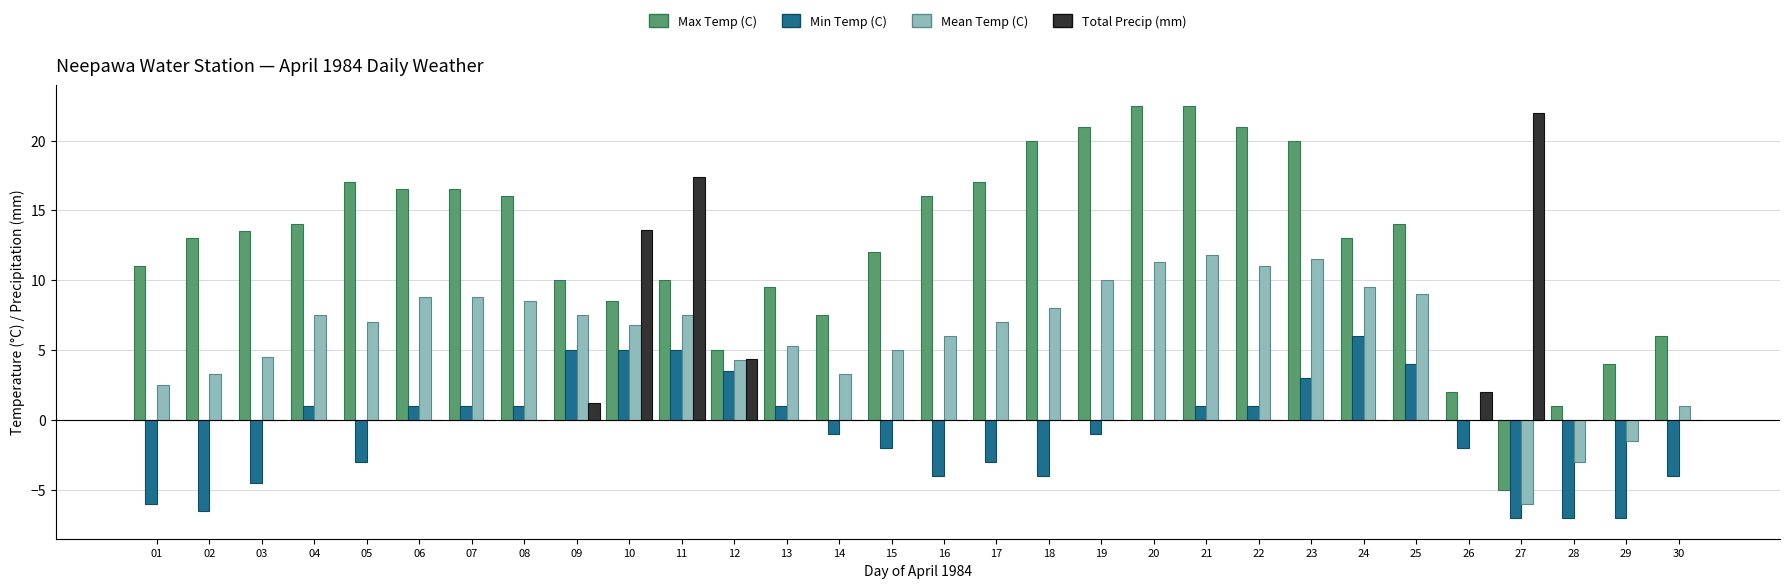

What is the highest value of the Min Temp (C) series?

6.0